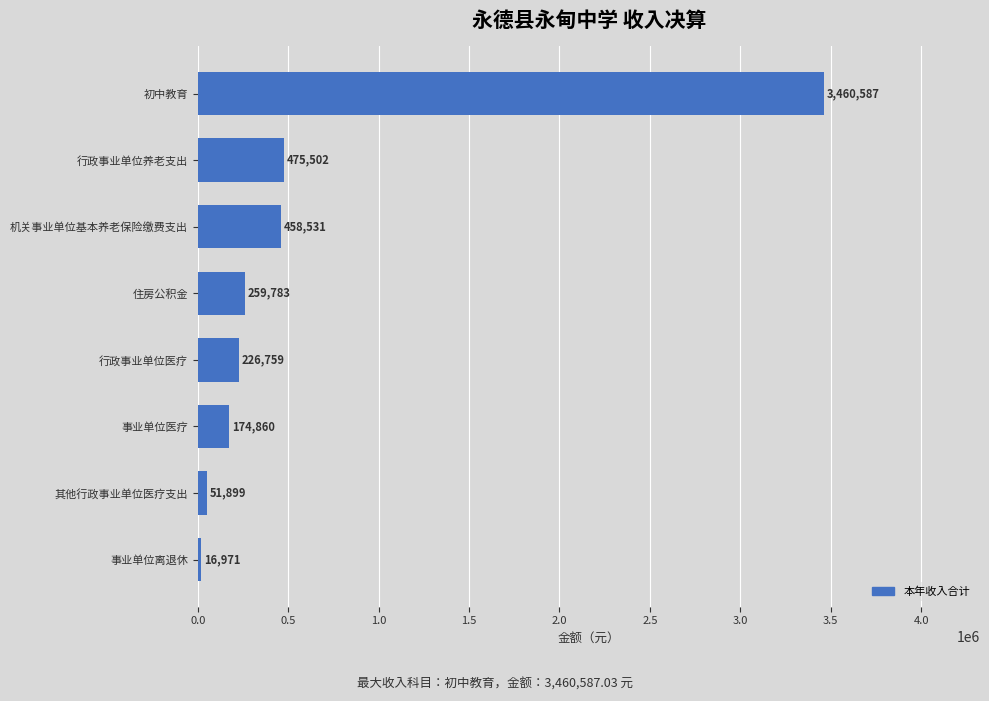

Rank the categories by value from highest to lowest.

初中教育, 行政事业单位养老支出, 机关事业单位基本养老保险缴费支出, 住房公积金, 行政事业单位医疗, 事业单位医疗, 其他行政事业单位医疗支出, 事业单位离退休